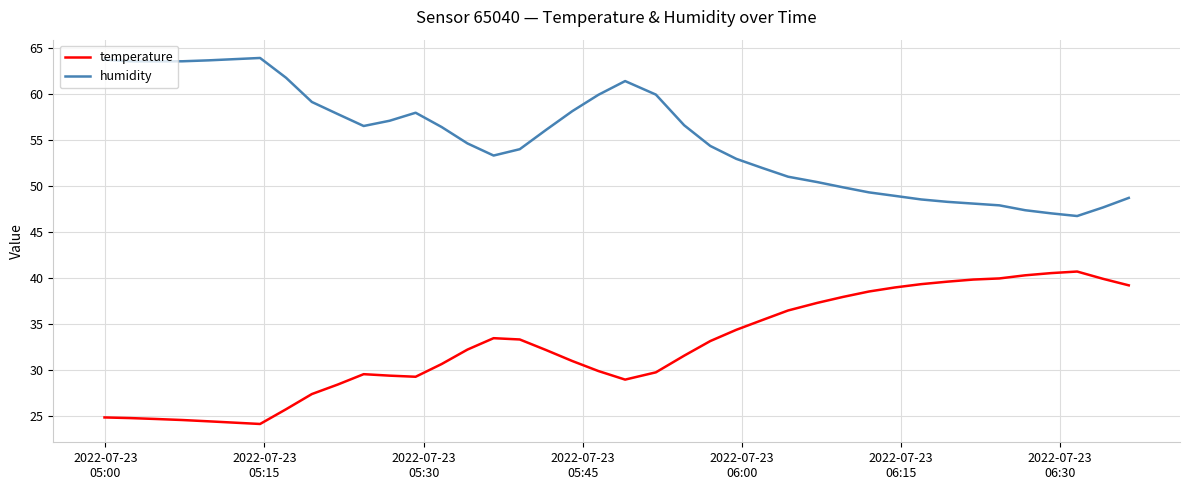

Which series has the largest total across all categories?

humidity